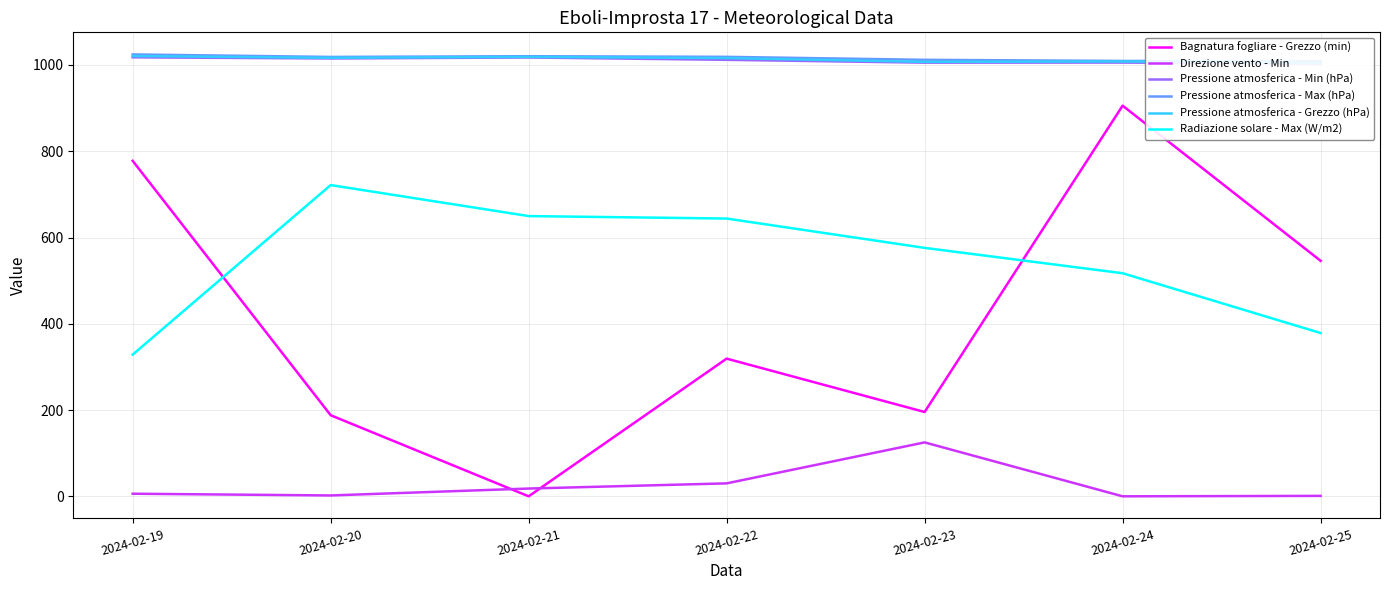

Which series has the largest total across all categories?

Pressione atmosferica - Max (hPa)